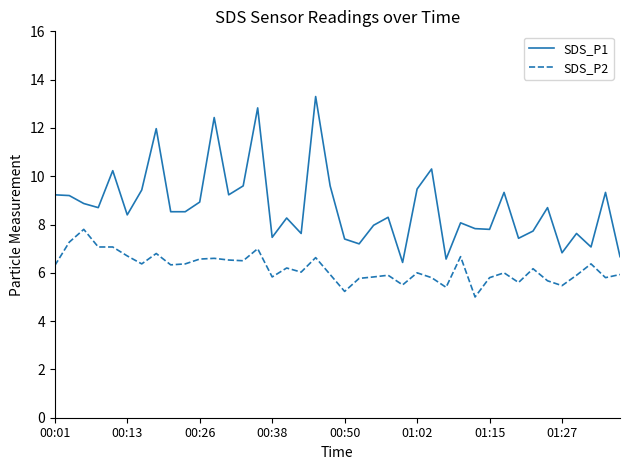

Which series has the widest spread of values?

SDS_P1